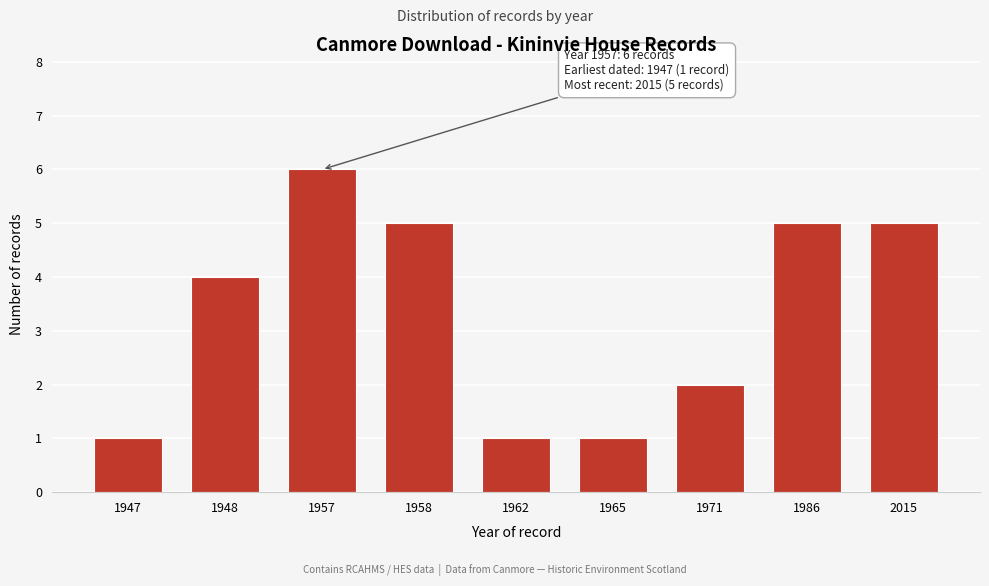

Reading right to left, transcribe all the data shown in this chart.

2015=5	1986=5	1971=2	1965=1	1962=1	1958=5	1957=6	1948=4	1947=1